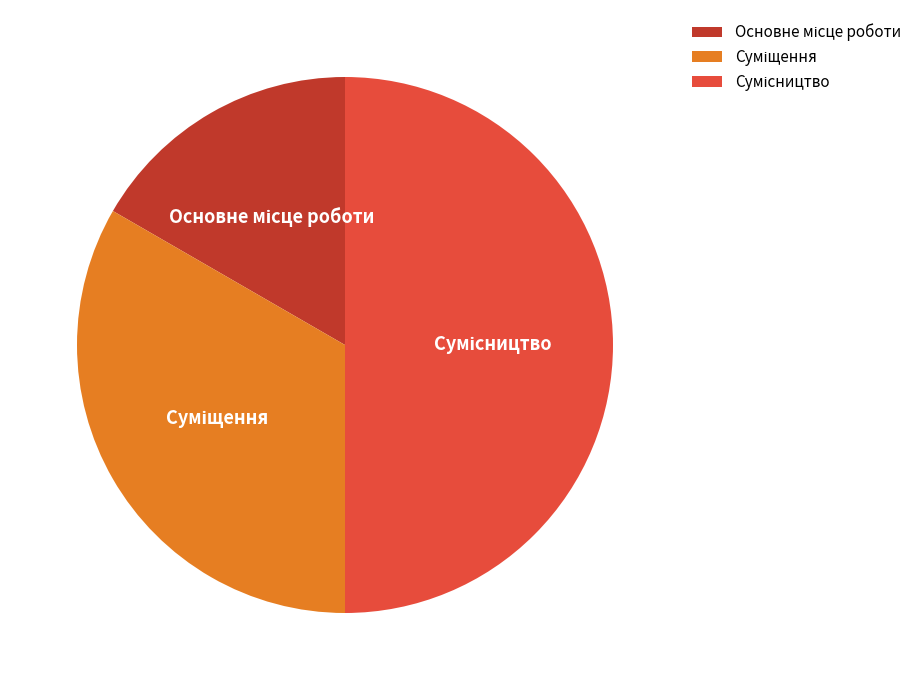

What is the ratio of the value at Суміщення to the value at Основне місце роботи?

2.0